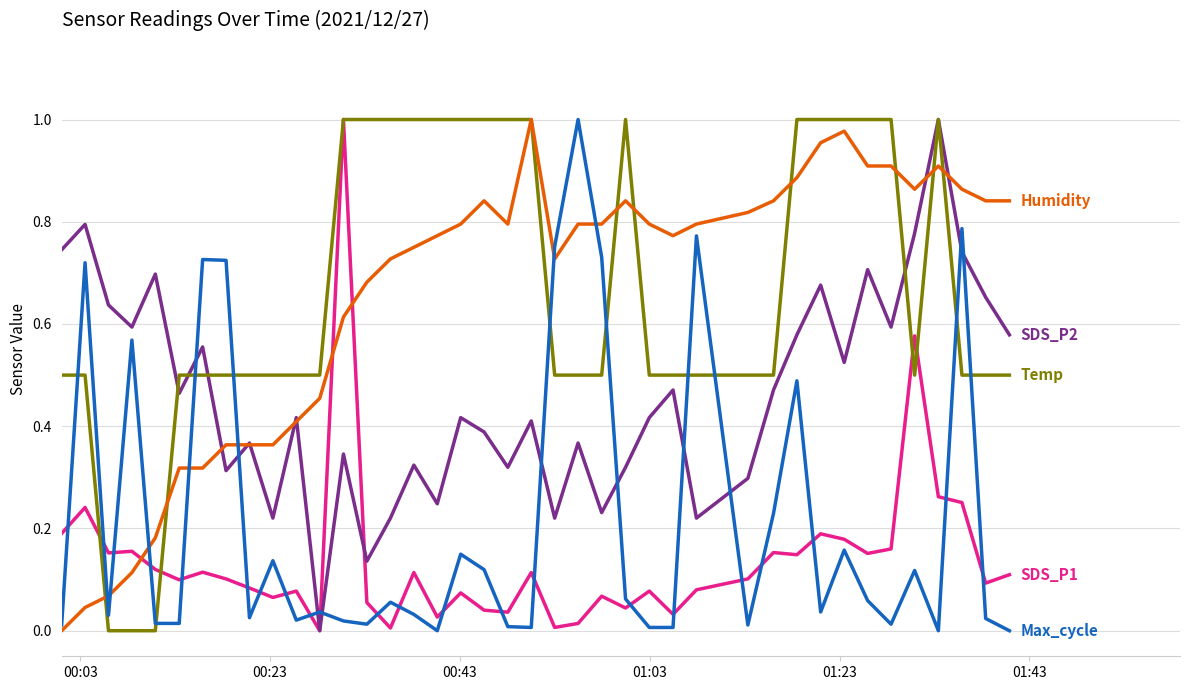

Does the chart have visible grid lines?

Yes